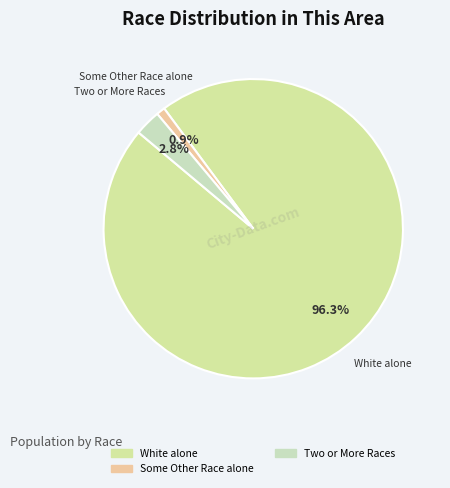

Which slice is the largest?

White alone